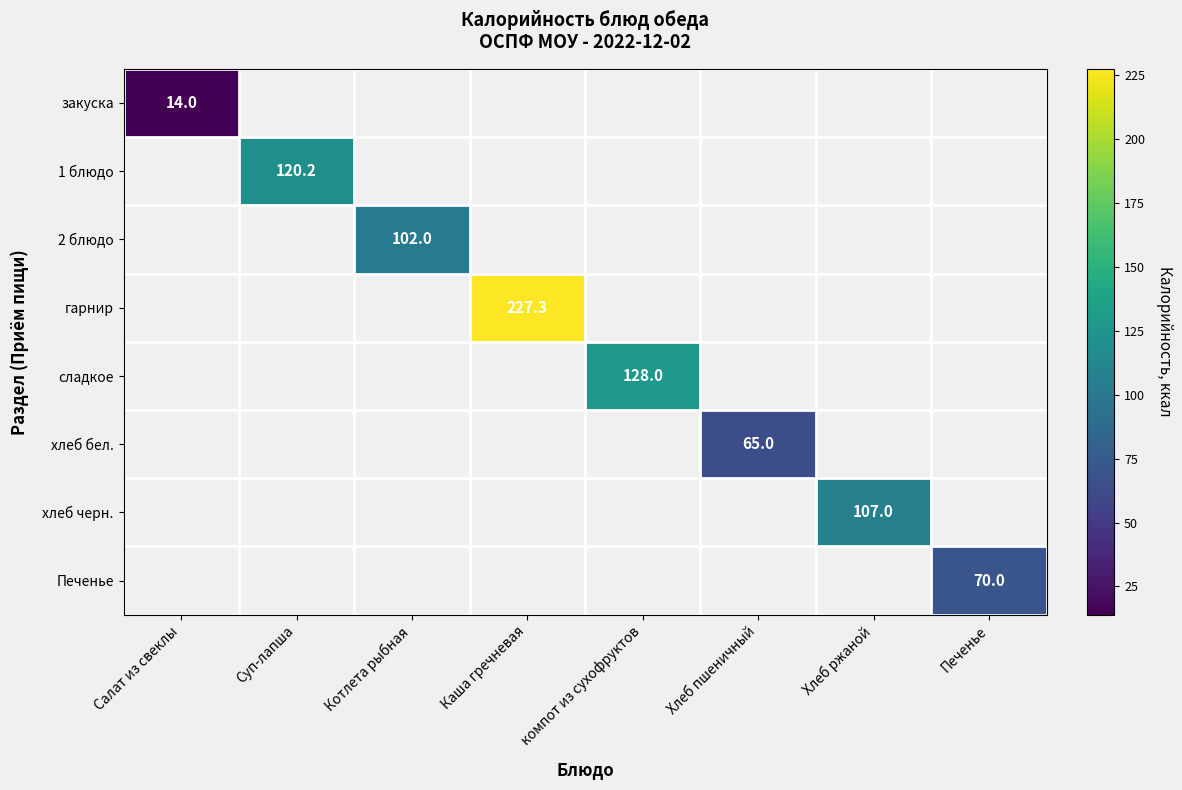

Where is закуска nearest to the value 14?

Салат из свеклы